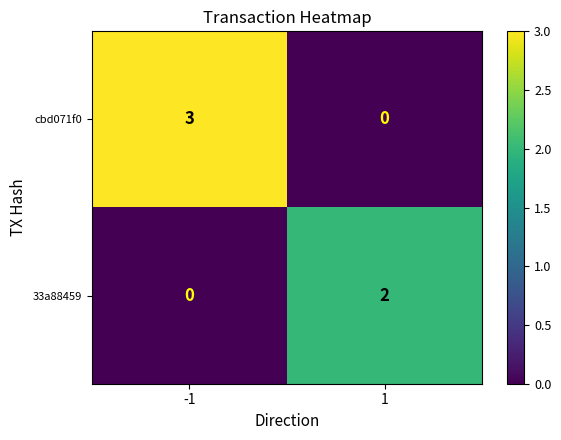

Which series has the widest spread of values?

cbd071f0